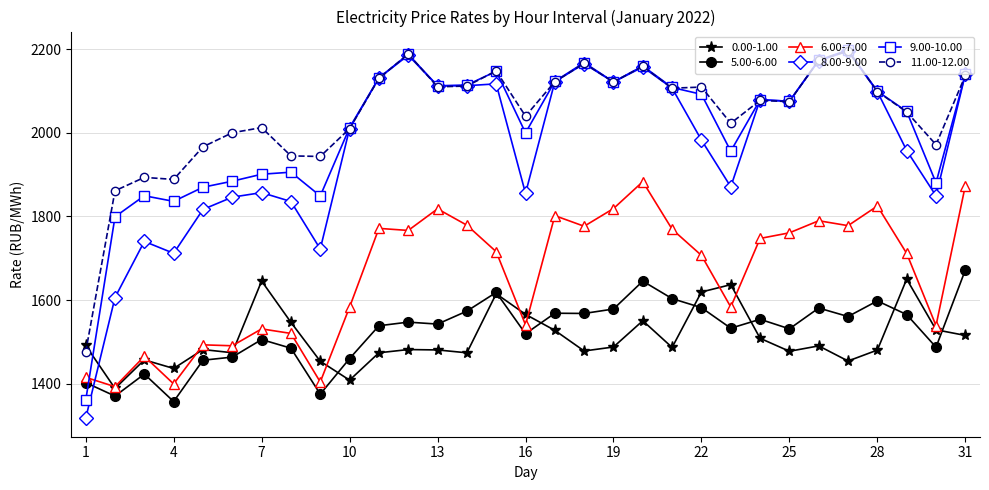

What is the smallest value displayed?

1317.0